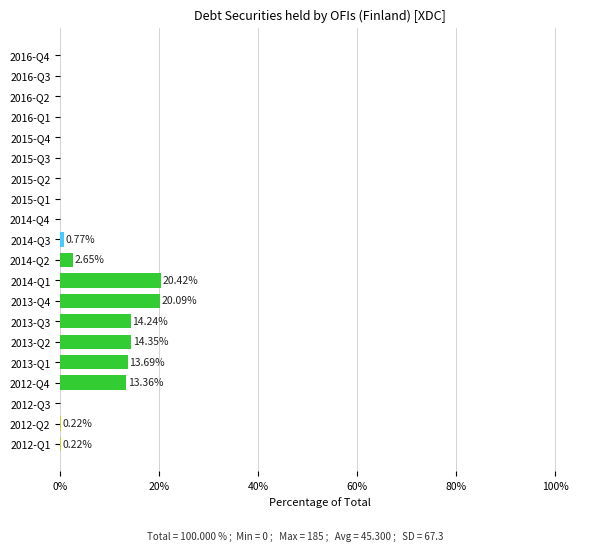

Does the chart contain stacked bars?

No